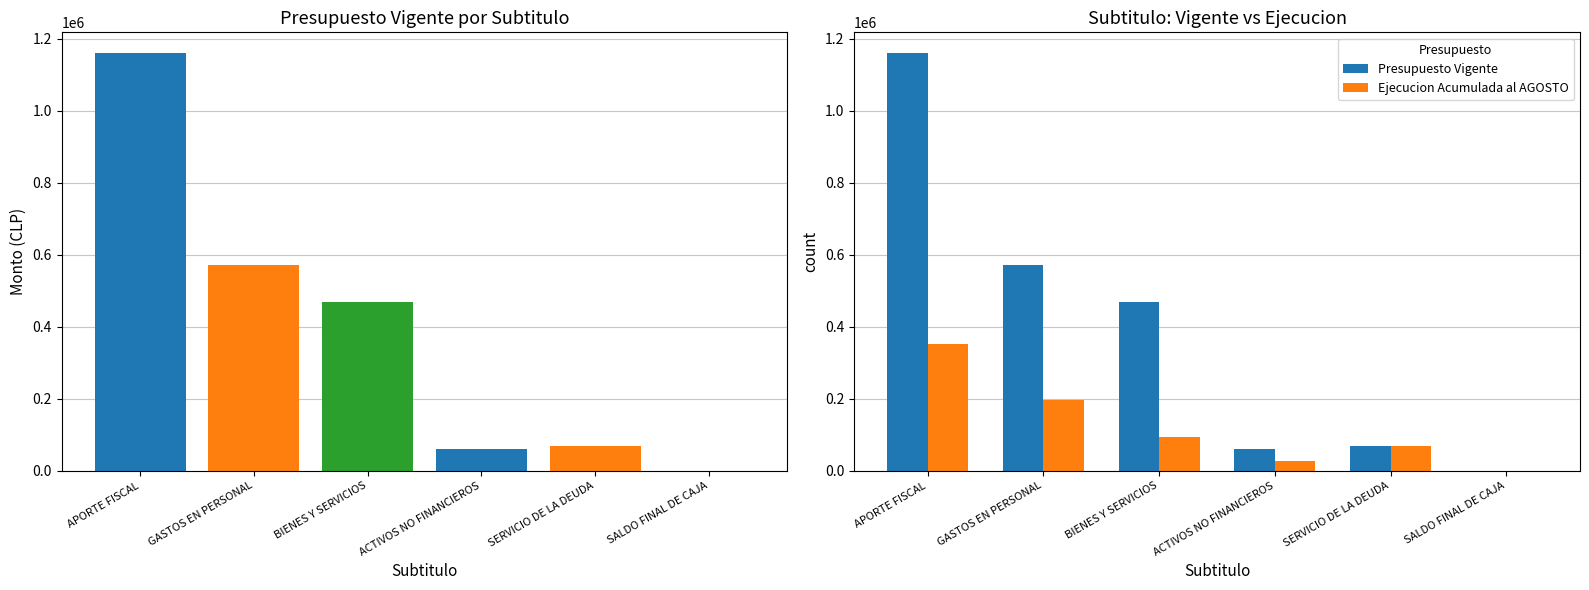

The Ejecucion Acumulada al AGOSTO series shows 21300 at SERVICIO DE LA DEUDA. True or false?

False